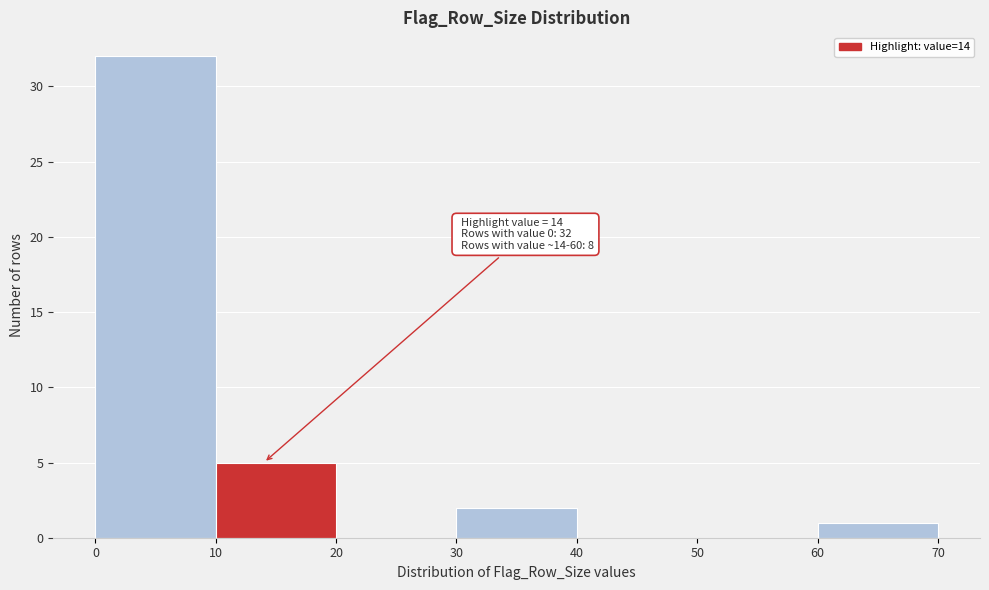

Over which range of the x-axis is the bar tallest?

0 to 10